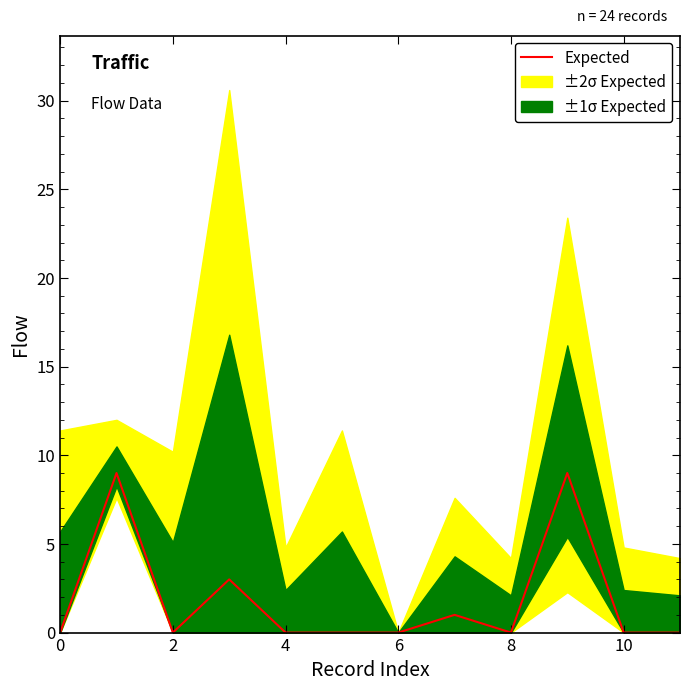

The chart shows a value of 0 at 4. True or false?

True